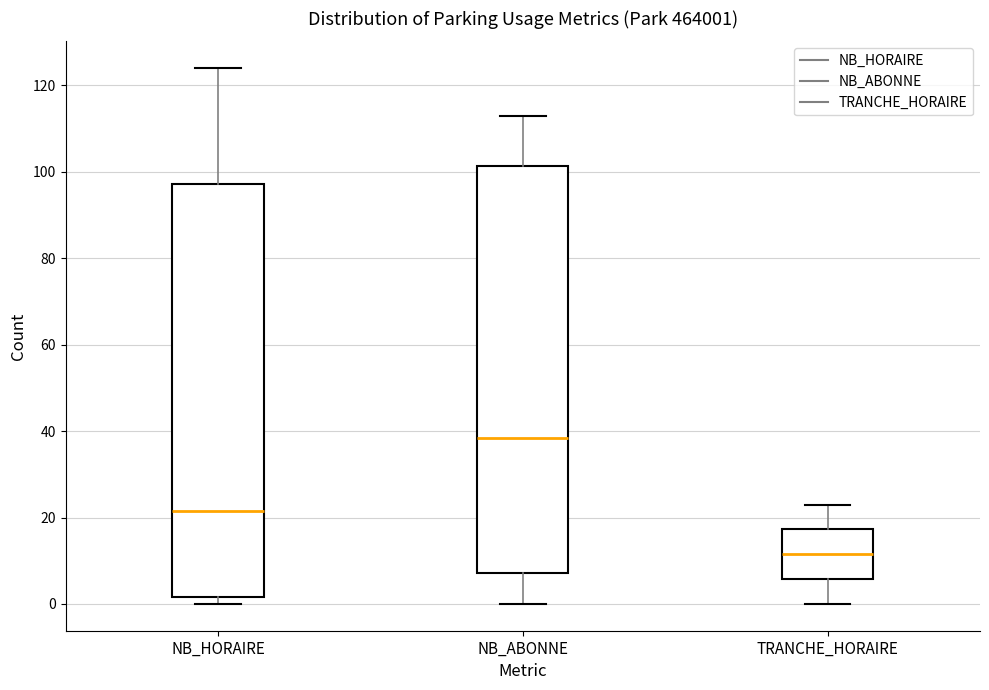

Reading left to right, read every box against the y-axis: the position of its median line, the range the box covers, and the ends of its whiskers. The values are not printed on the chart, so give them approximately, as read against the axis.

NB_HORAIRE: median 22, box 2 to 98, whiskers 0 to 124
NB_ABONNE: median 38, box 8 to 102, whiskers 0 to 114
TRANCHE_HORAIRE: median 12, box 6 to 18, whiskers 0 to 24